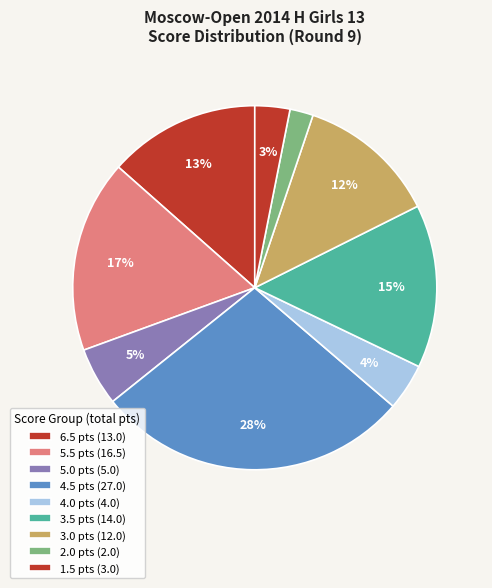

How many slices are in this pie chart?

9